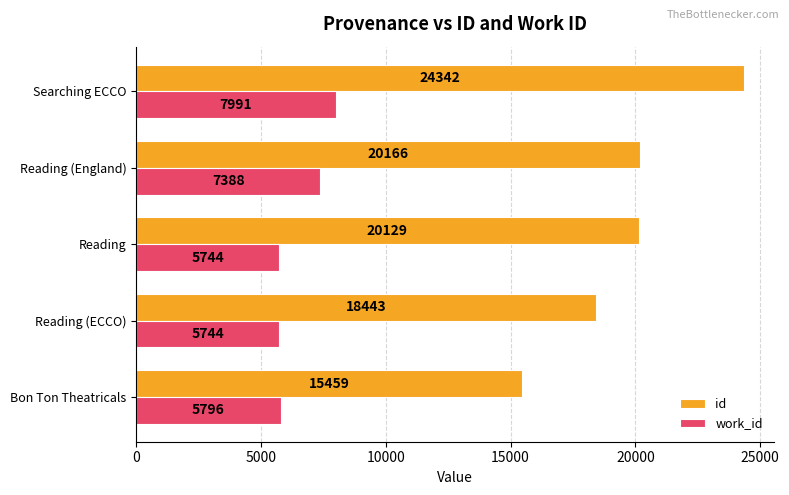

What are all the series names shown in the legend?

id, work_id